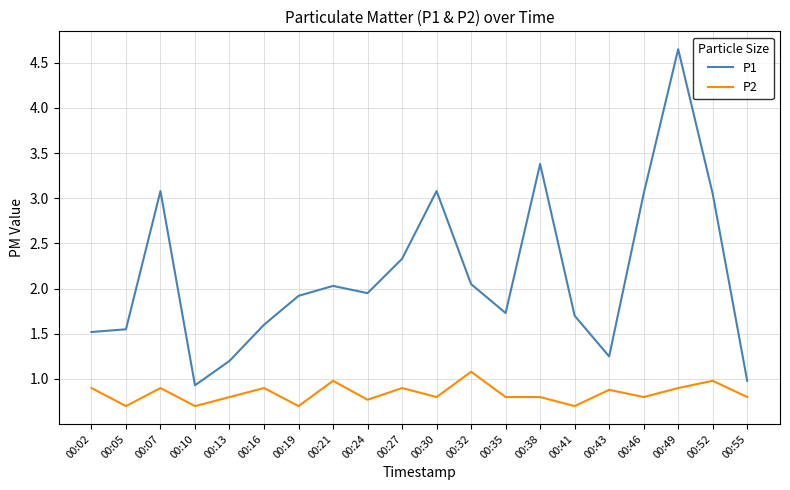

What is the difference between the maximum and minimum values in the P2 series?

0.4